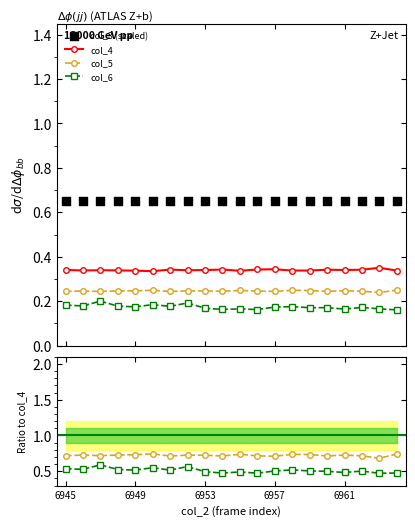

What are all the series names shown in the legend?

col_3, col_4, col_5, col_6